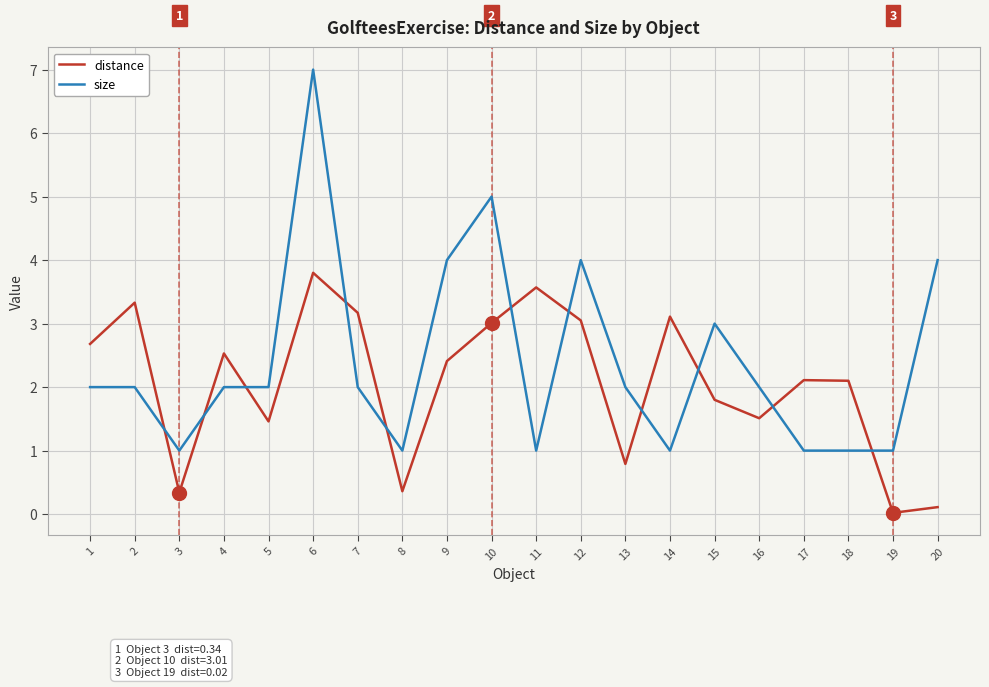

Which series has the largest range (max minus min)?

size